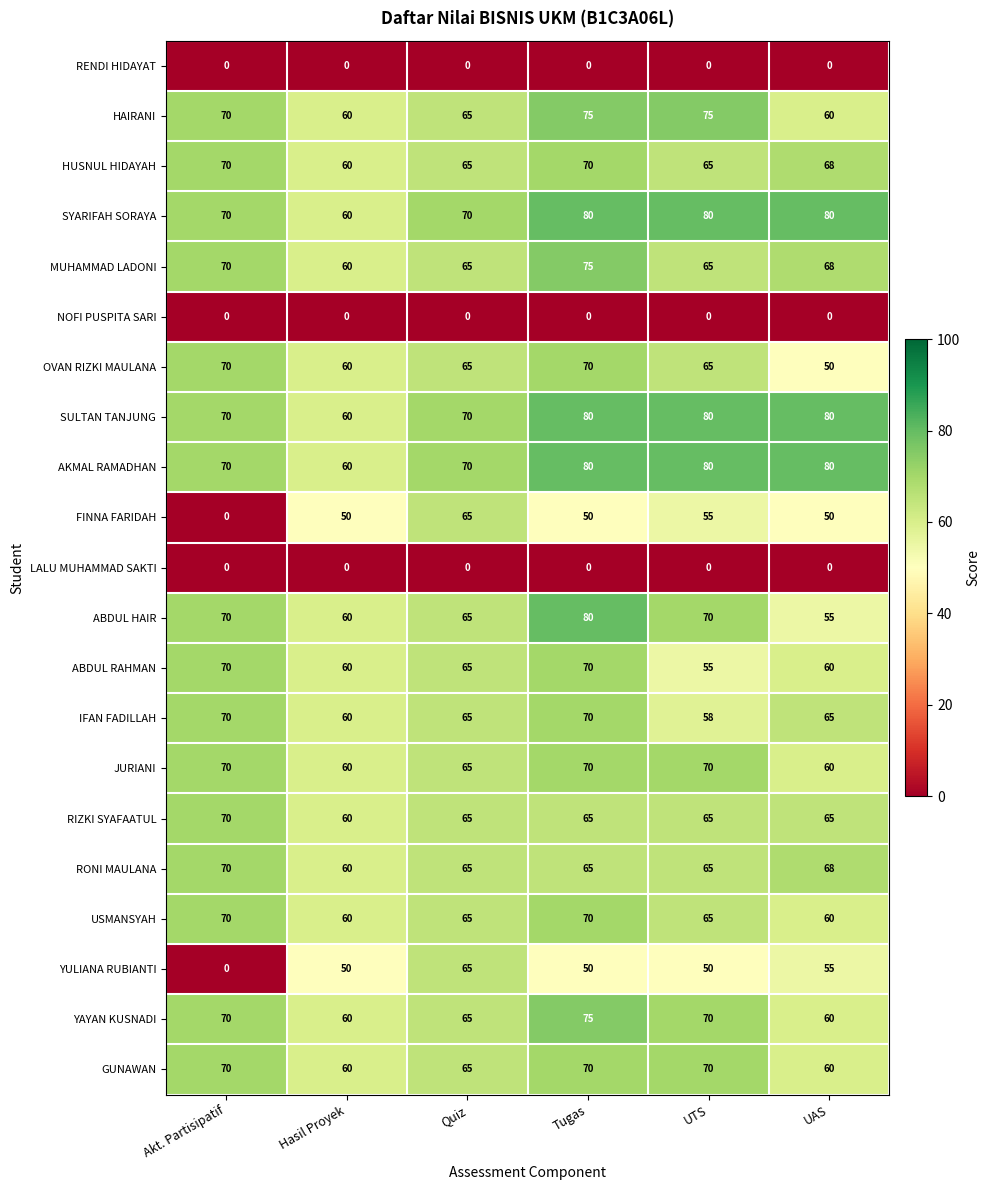

What is the total value across all series at UTS?

1203